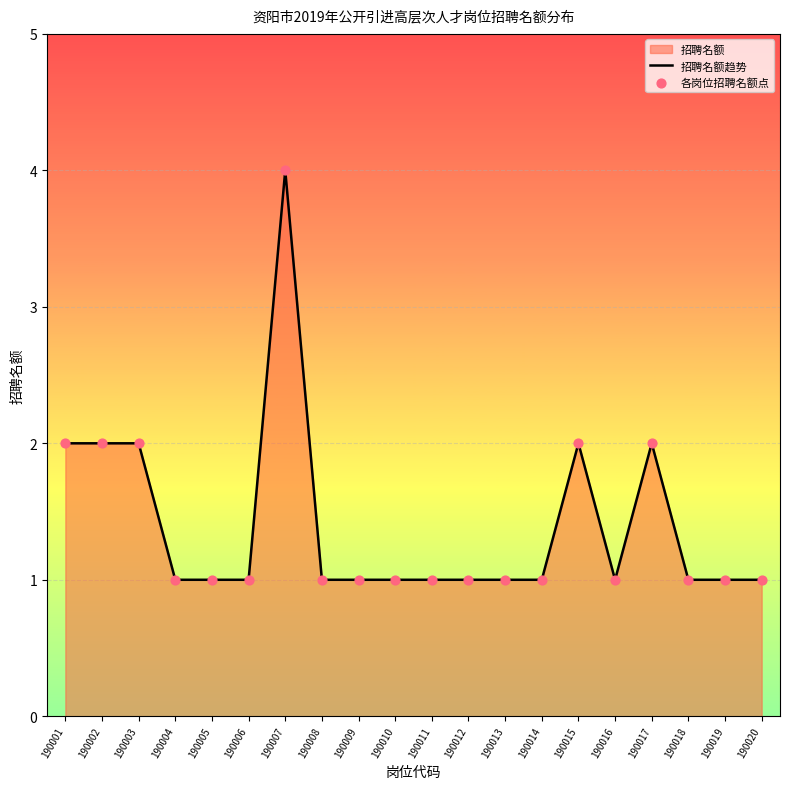

At how many categories does at least one series exceed 2?

1